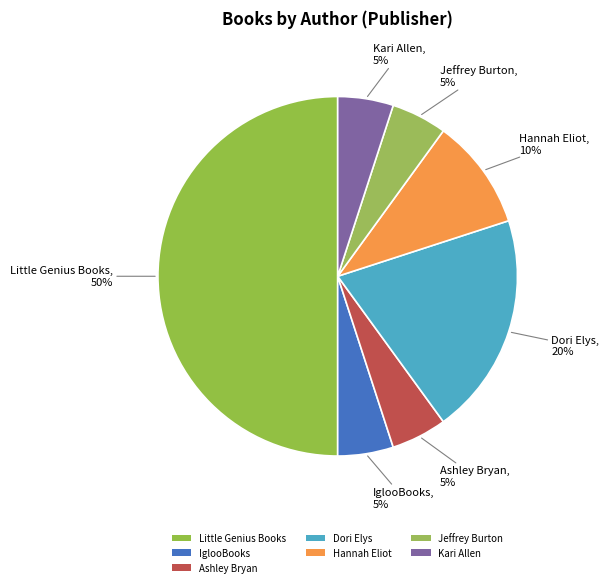

What is the change in value from Hannah Eliot to Jeffrey Burton?

-1